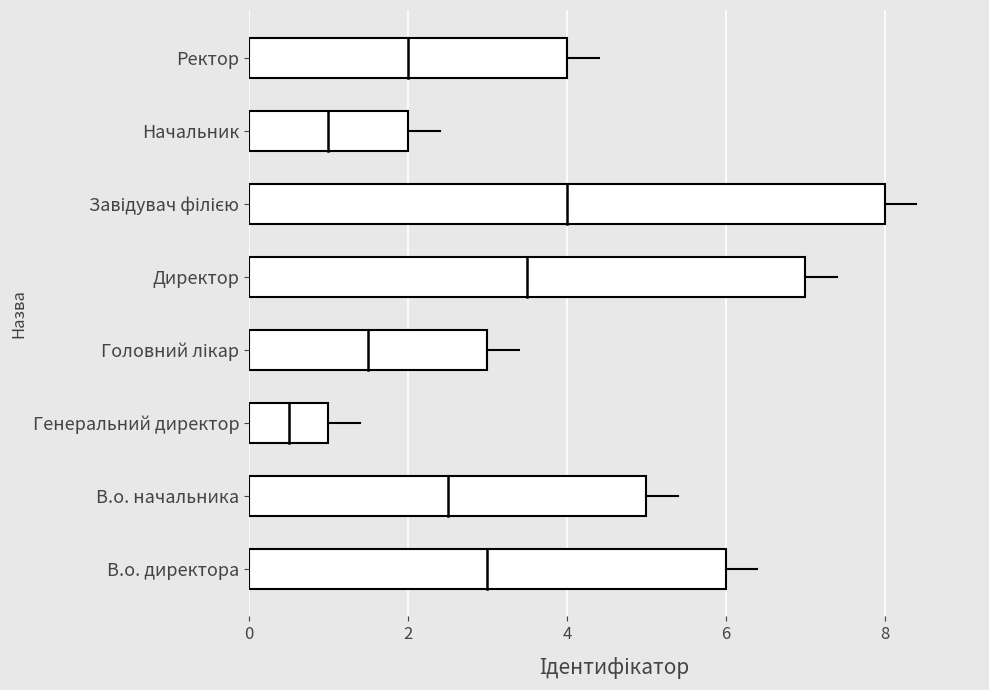

The value at Генеральний директор is 2. True or false?

False